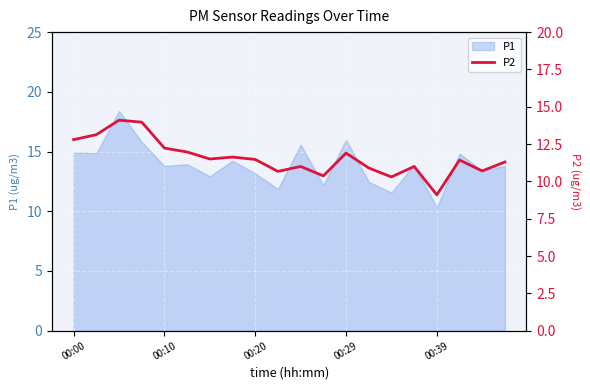

Reading left to right, list all the values displayed in this chart.

12.8	13.1	14.1	14.0	12.2	12.0	11.5	11.6	11.5	10.7	11.0	10.4	11.9	10.9	10.3	11.0	9.1	11.4	10.7	11.3